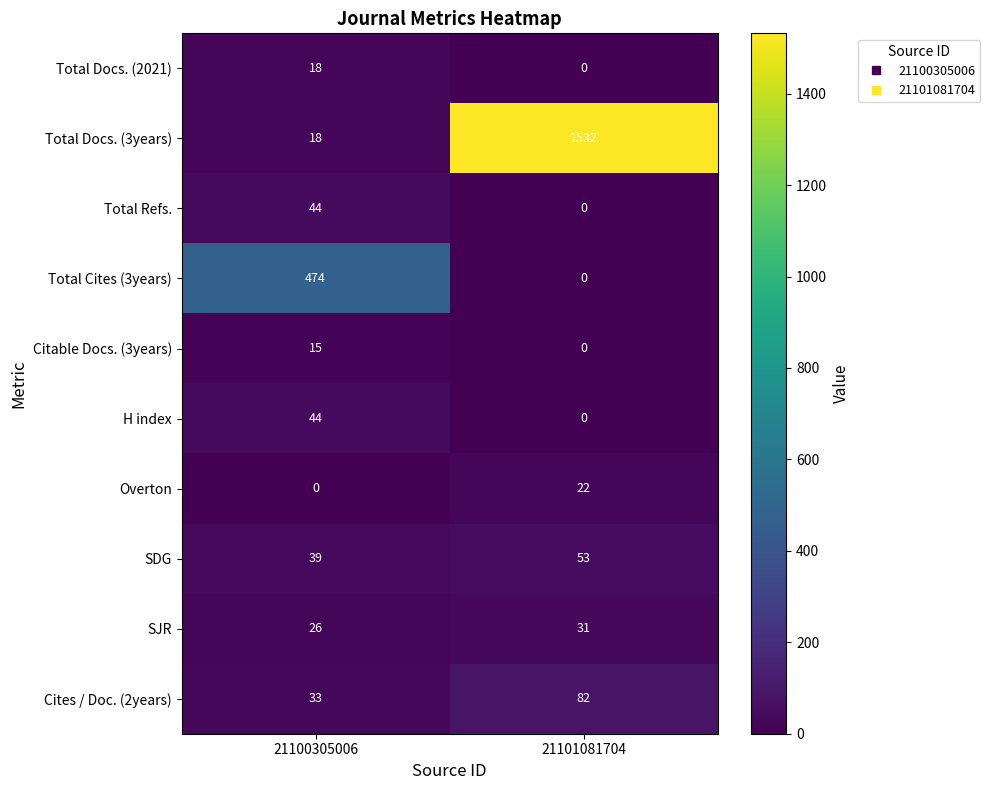

Which series has the largest total across all categories?

Total Docs. (3years)